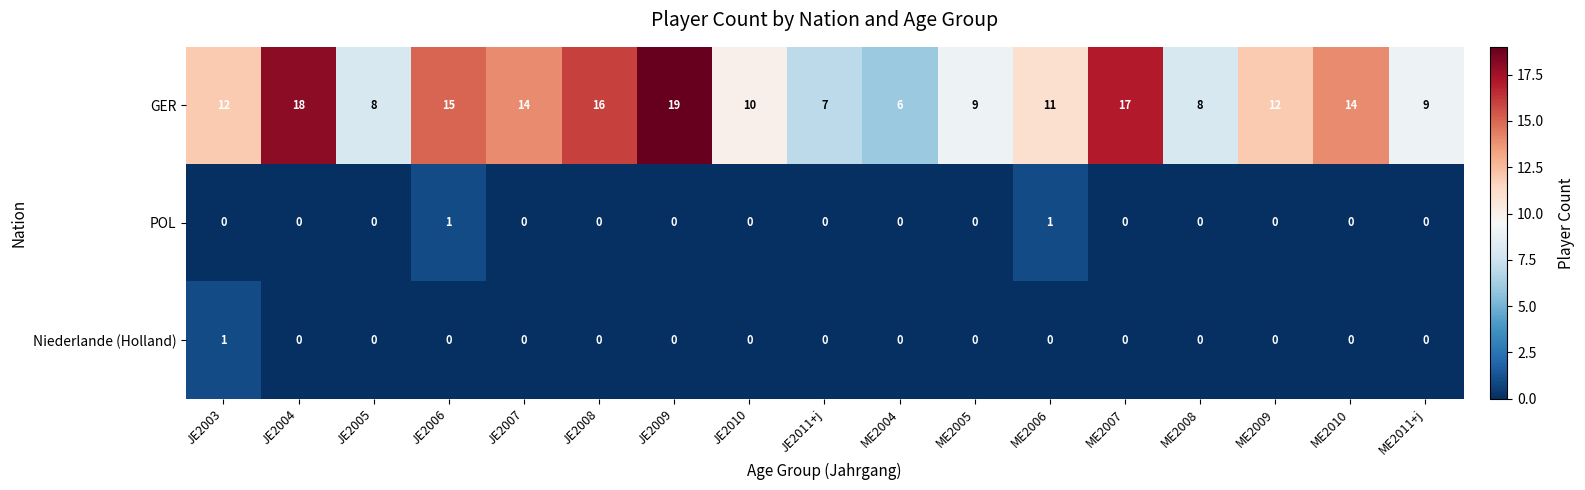

What is the average value of the GER series?

12